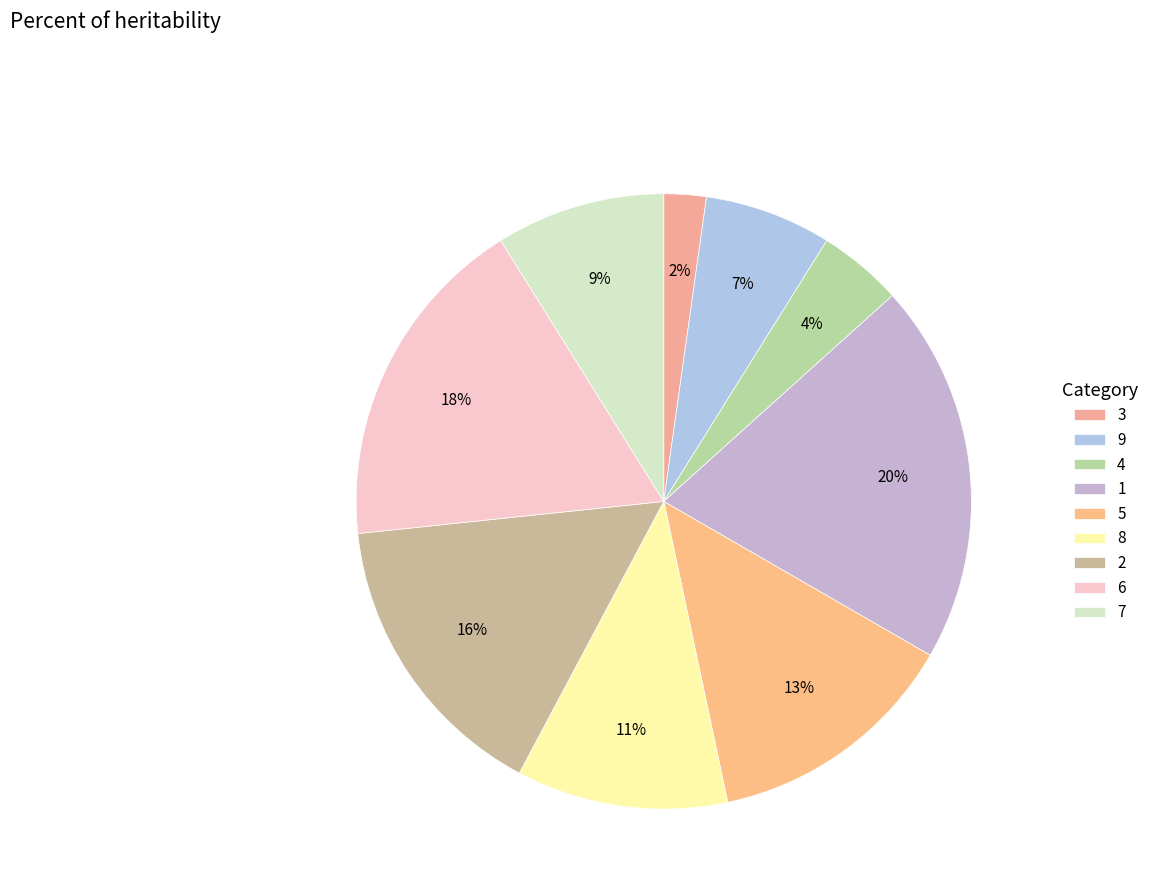

True or false: 4 accounts for 18% of the total.

False